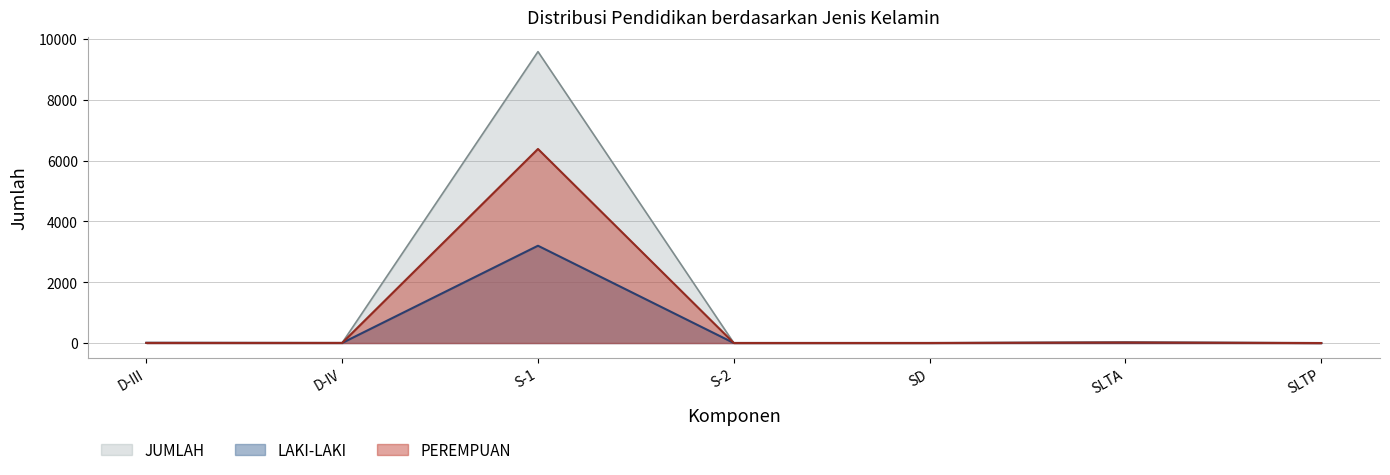

What is the difference between the maximum and minimum values in the PEREMPUAN series?

6386